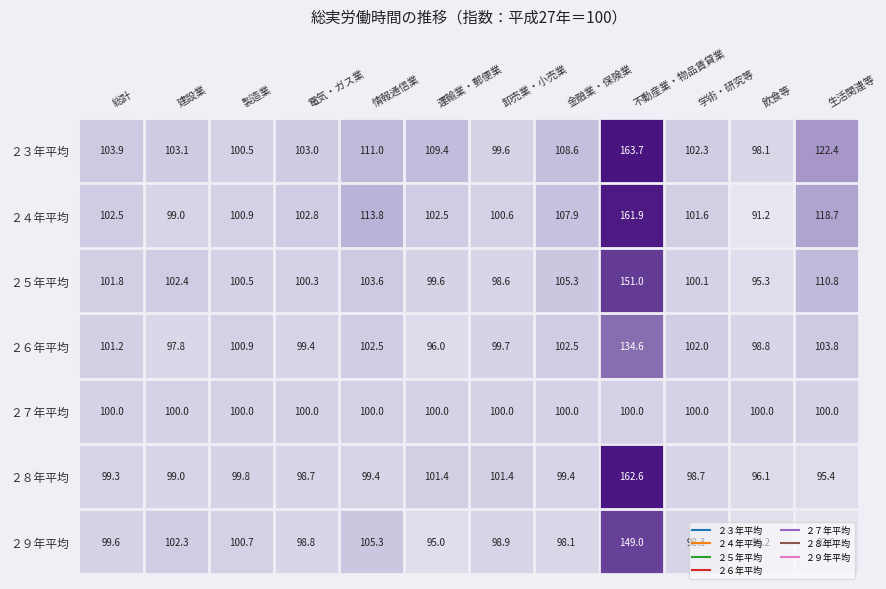

What is the difference between the ２９年平均 values at 学術・研究等 and 卸売業・小売業?

0.6